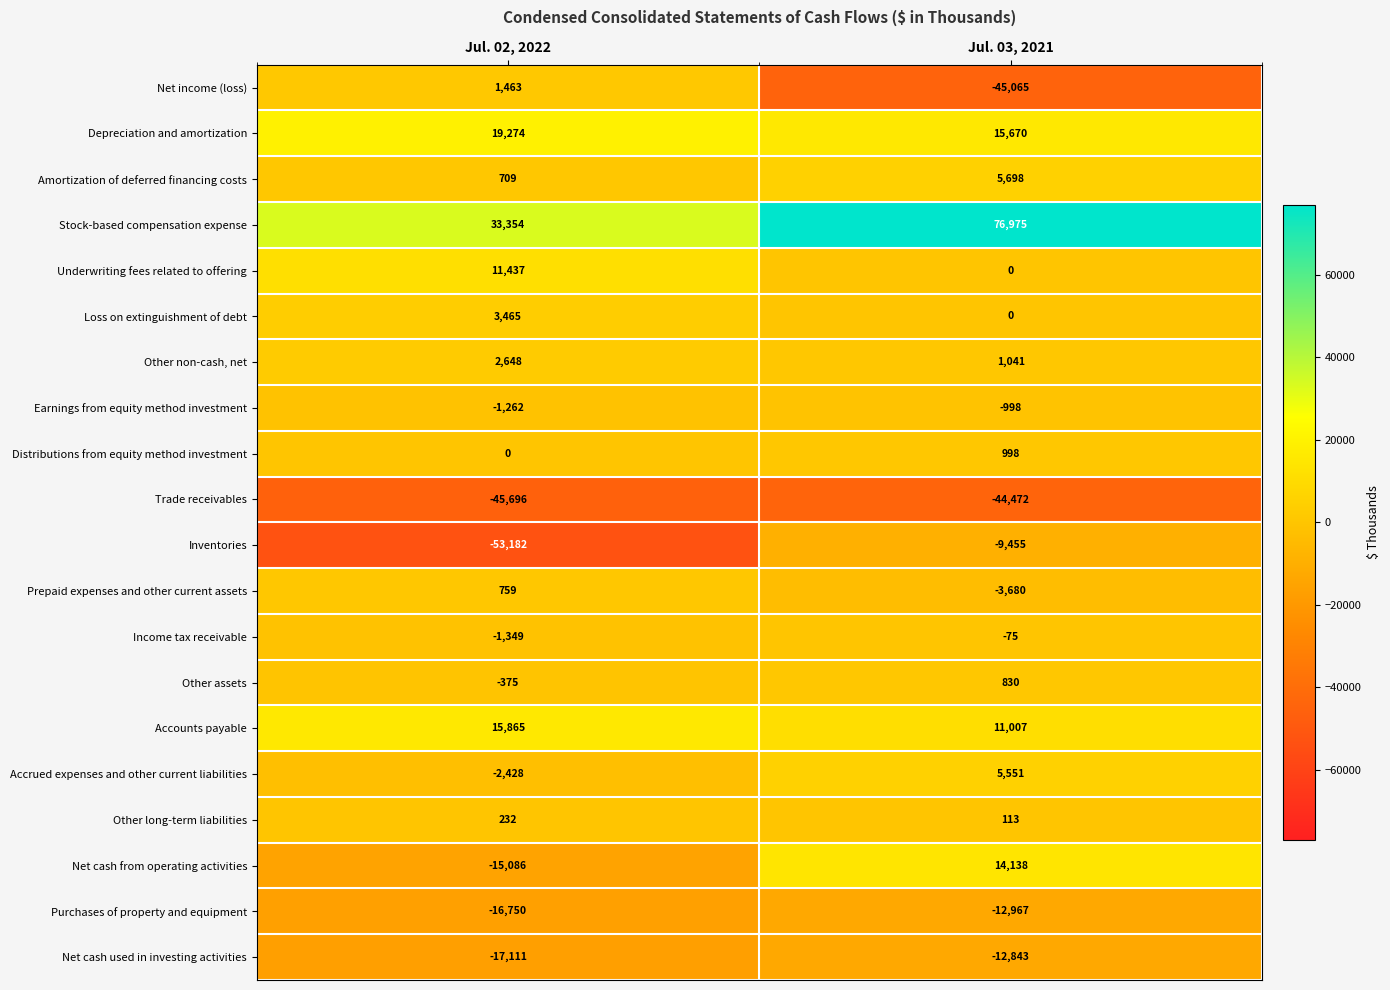

What is the highest value of the Depreciation and amortization series?

19274